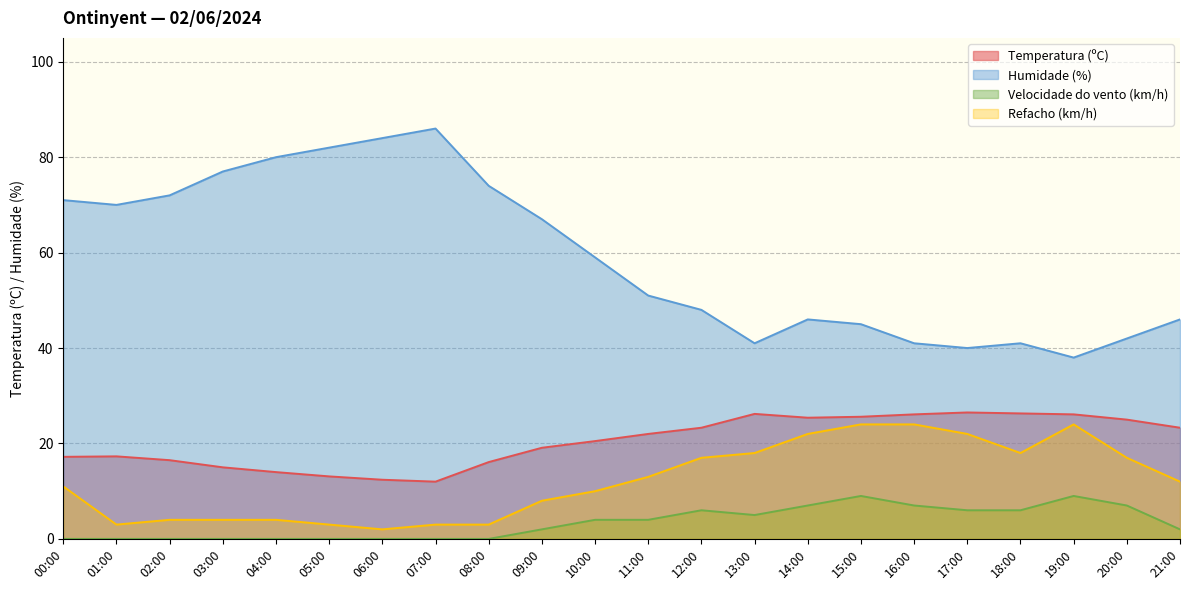

What is the maximum value for Humidade (%)?

86.0